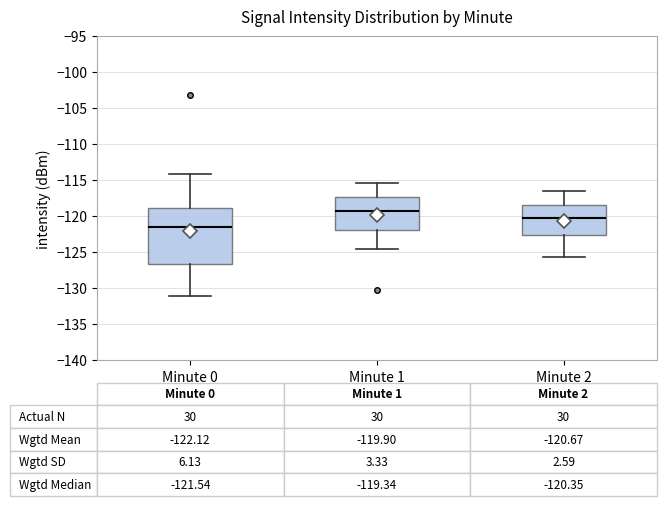

Which box's median line is the lowest?

Minute 0